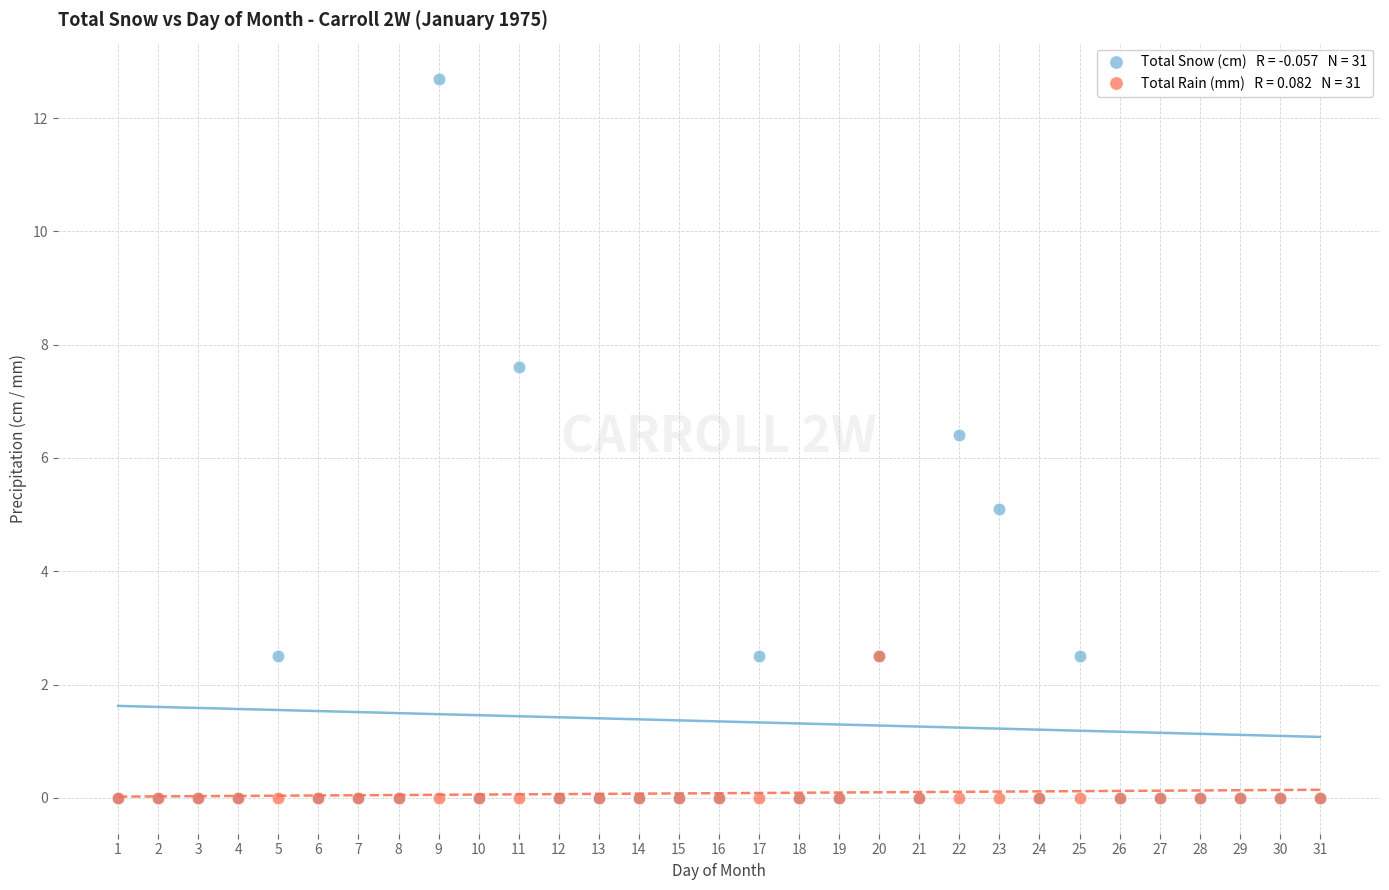

Across all series, what Y value is closest to 6?

6.4